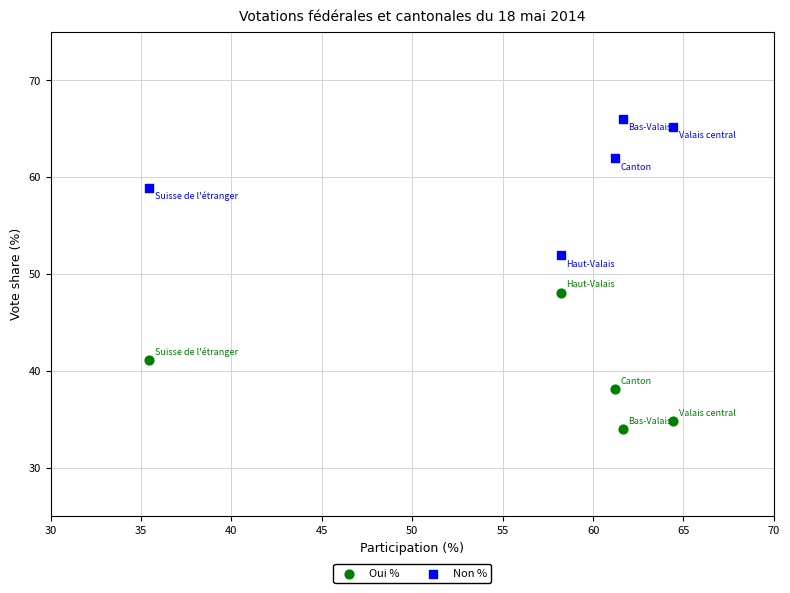

Across all data points, what is the range of X values (max minus min)?

29.0